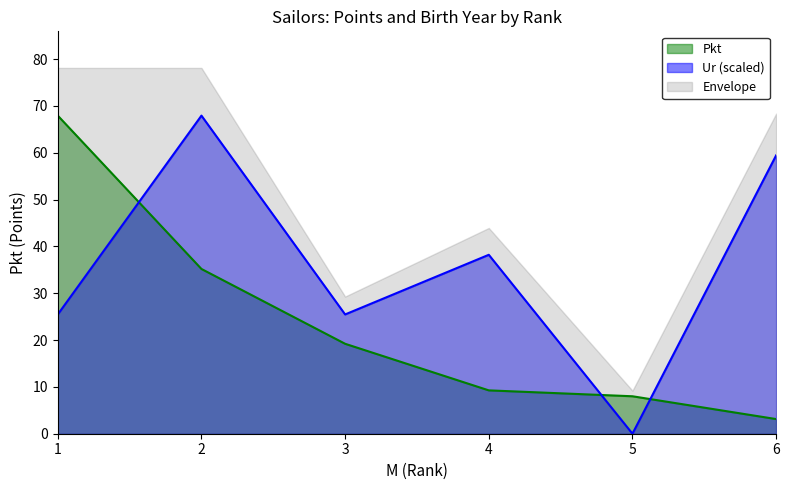

True or false: Ur and Pkt intersect in this chart.

True